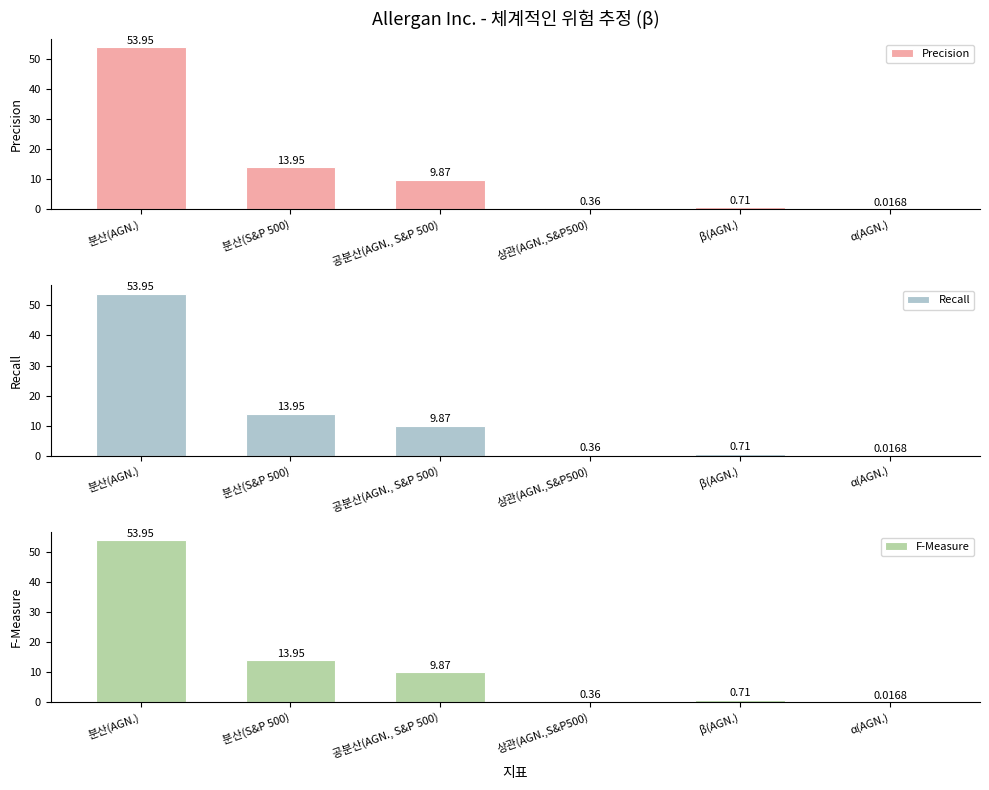

Are the bars grouped side by side (vs. stacked)?

Yes